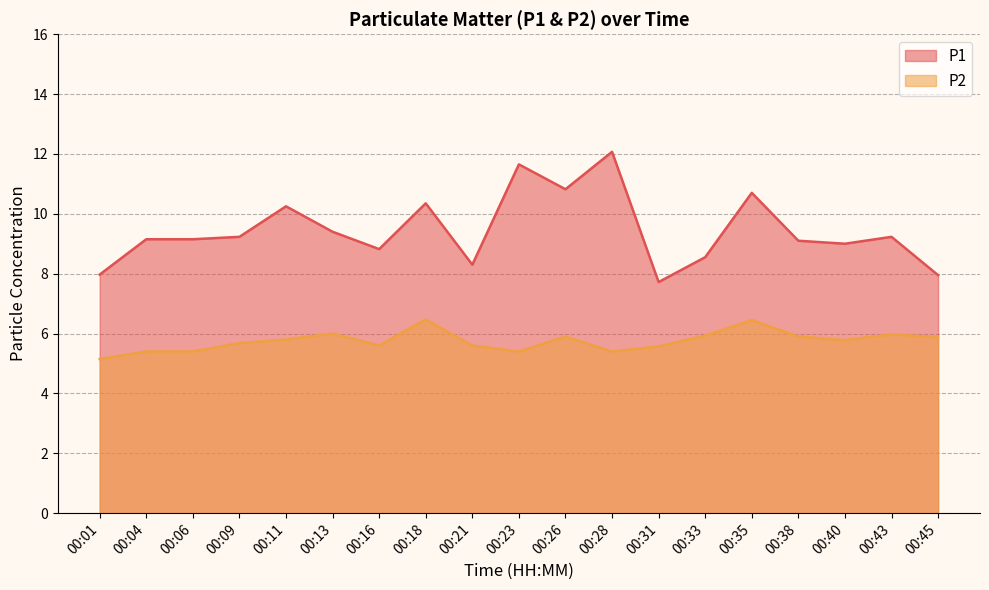

What is the greatest value displayed?

12.1